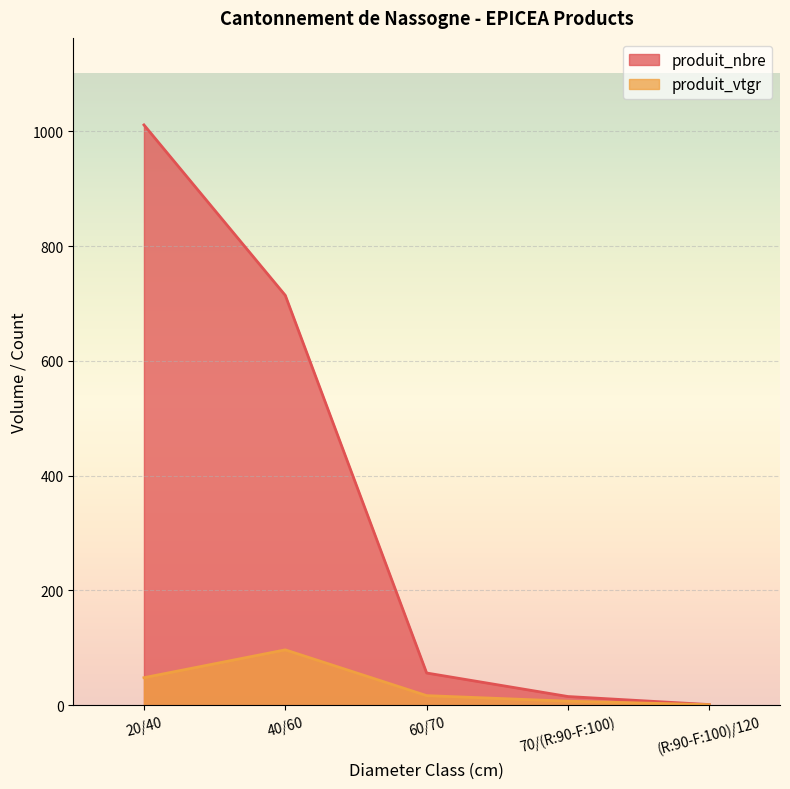

What is the sum of all produit_nbre values?

1797.0